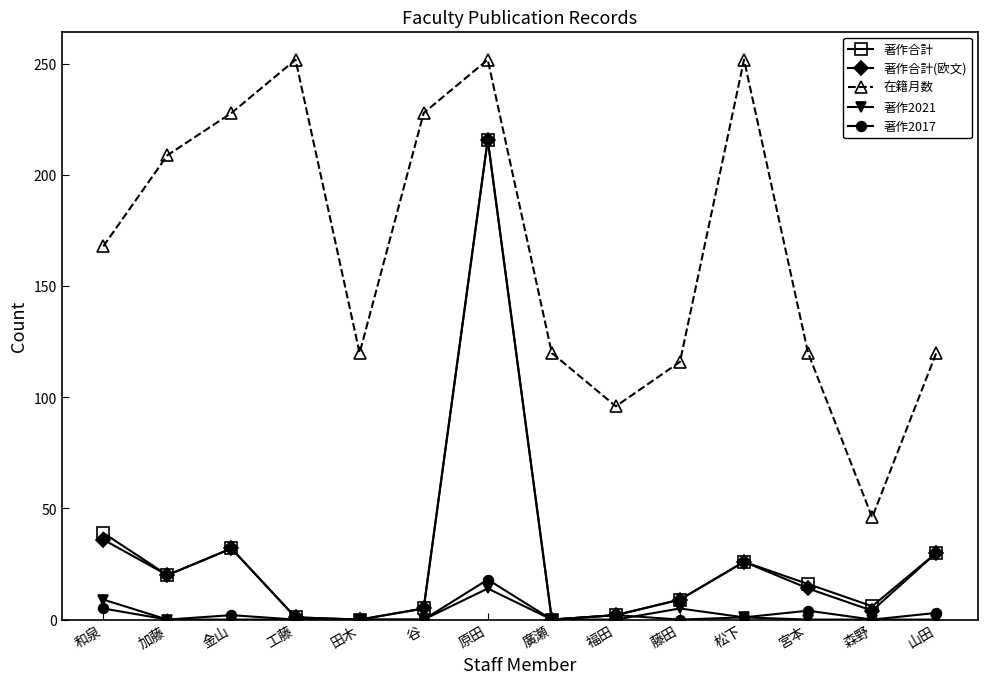

Is this an area chart (filled region under the line)?

No